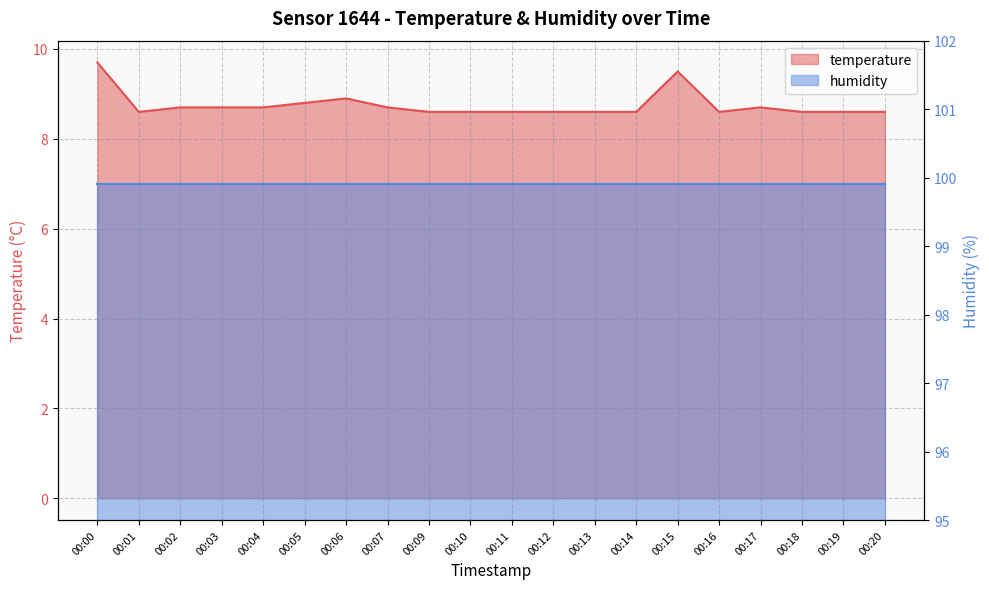

What is the sum of the values at 00:02 and 00:04?

17.4